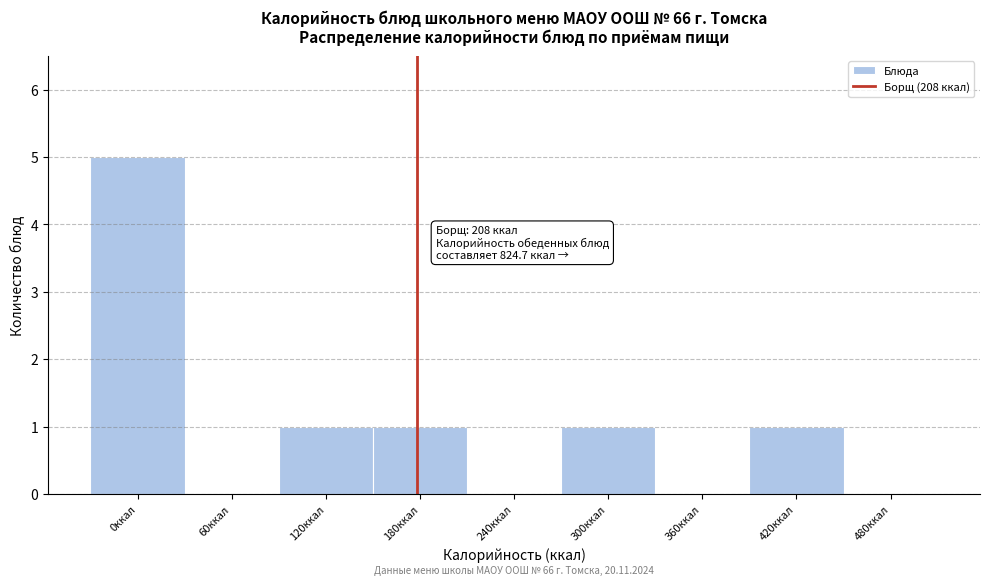

Reading left to right, extract all data points from this chart.

0ккал=5	60ккал=0	120ккал=1	180ккал=1	240ккал=0	300ккал=1	360ккал=0	420ккал=1	480ккал=0